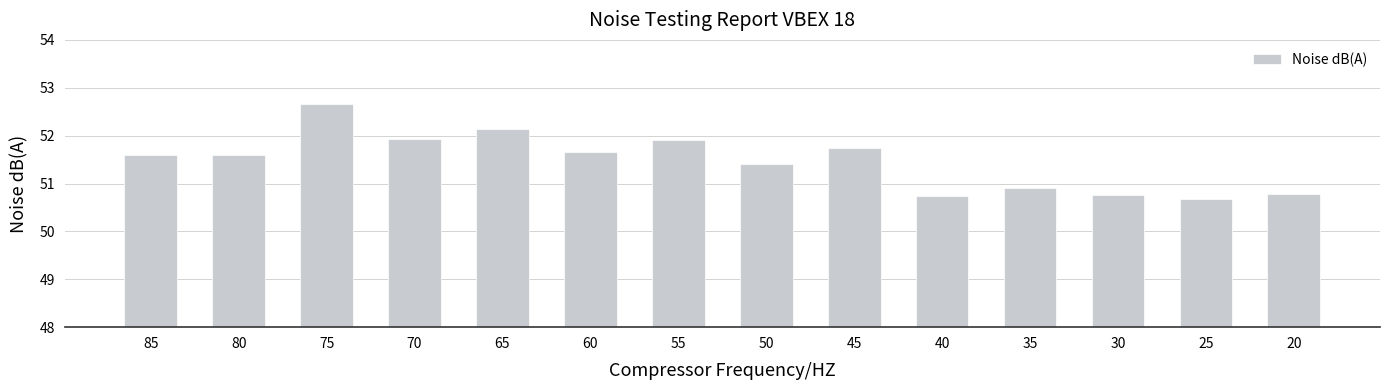

What is the value of the 1st bar from the left?

51.6